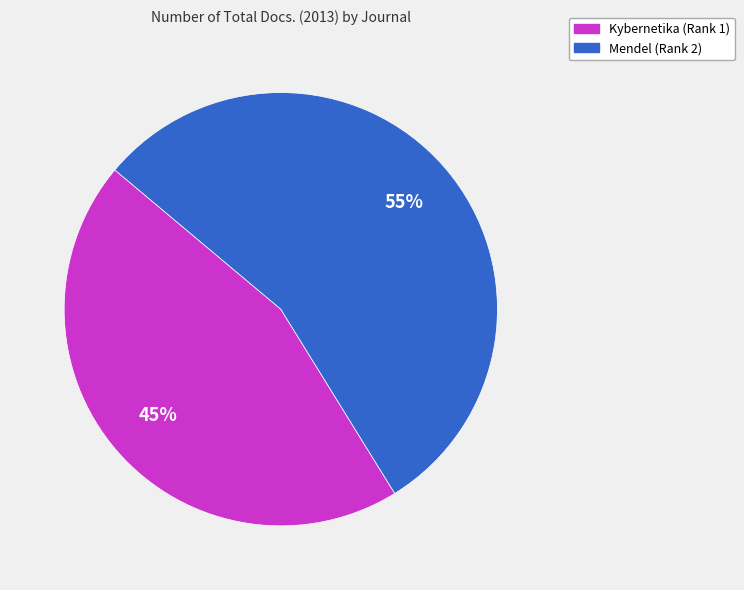

To the nearest percent, what is the difference between the largest and smallest slice percentages?

10%